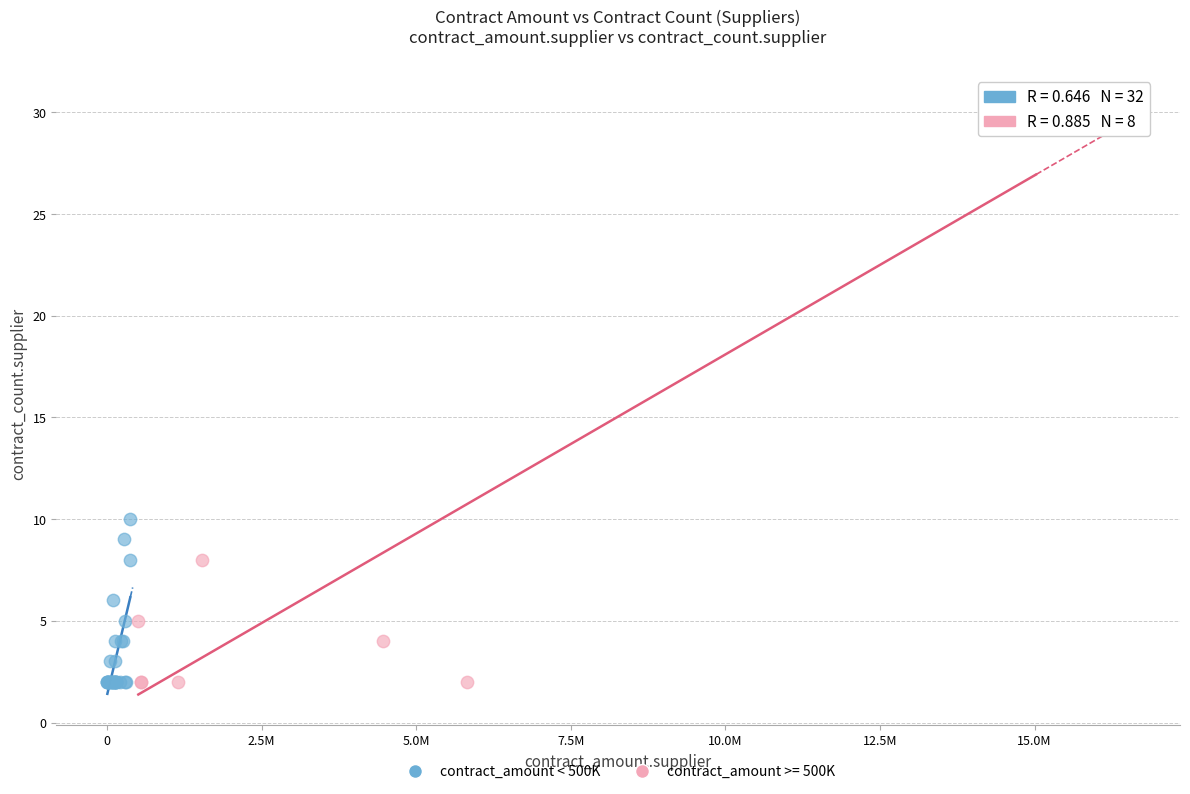

Which series reaches the maximum Y coordinate?

contract_amount >= 500K